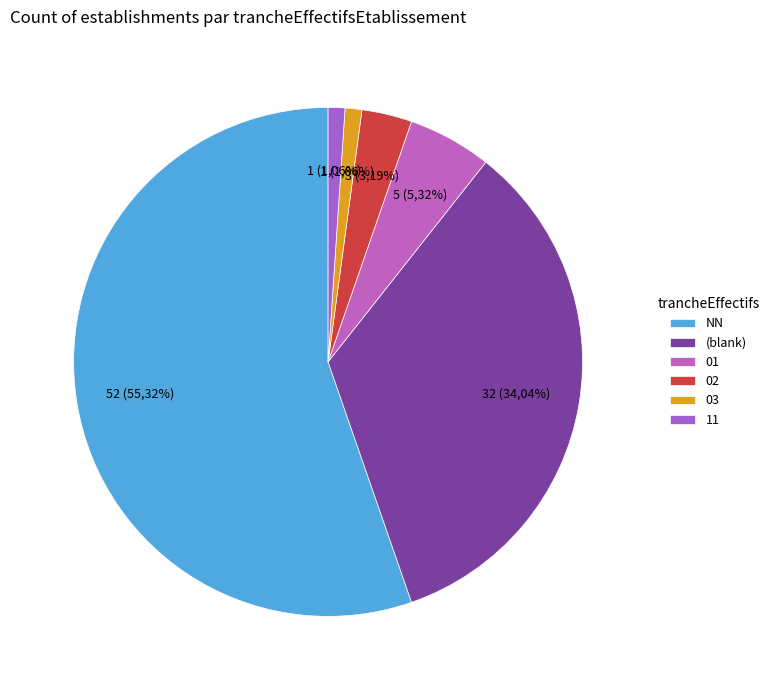

Is the sum of NN (2019) and NN greater than half?

Yes